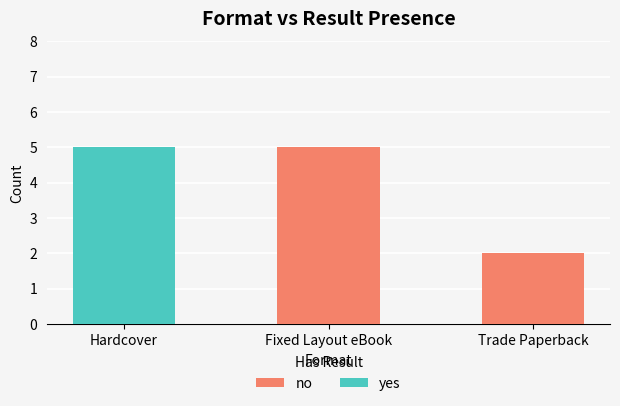

Rank the series by their average value, from lowest to highest.

yes, no